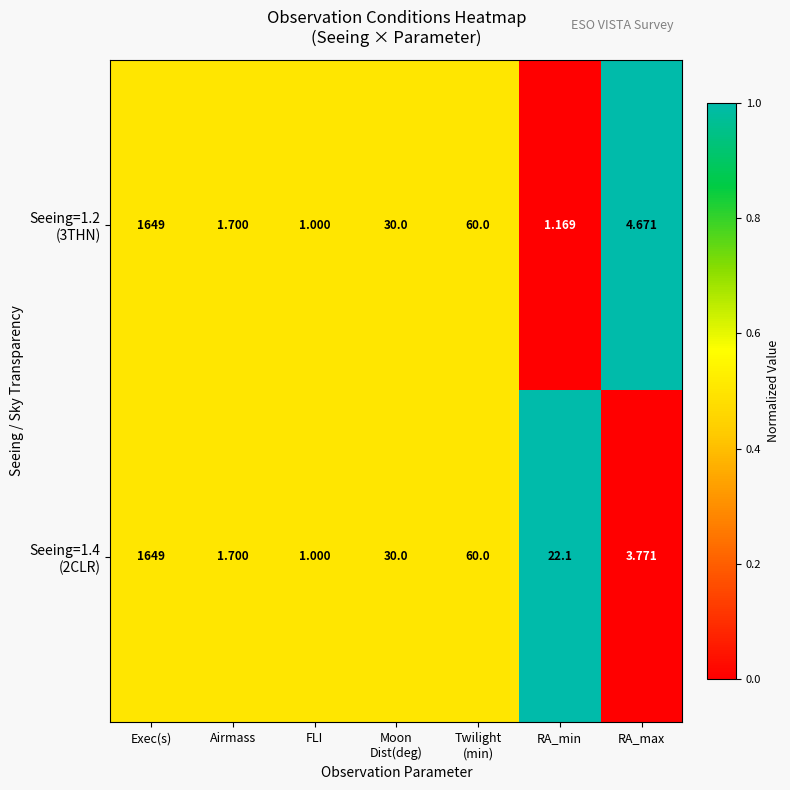

Which label corresponds to the smallest value in the chart?

FLI